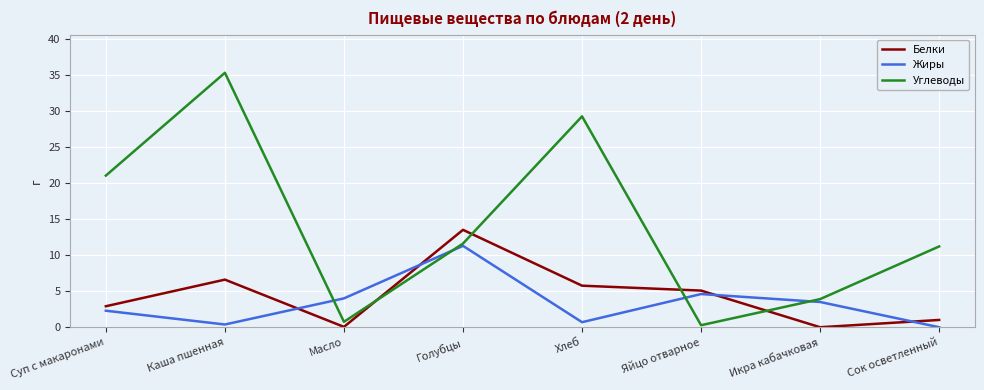

True or false: Белки and Углеводы intersect in this chart.

True